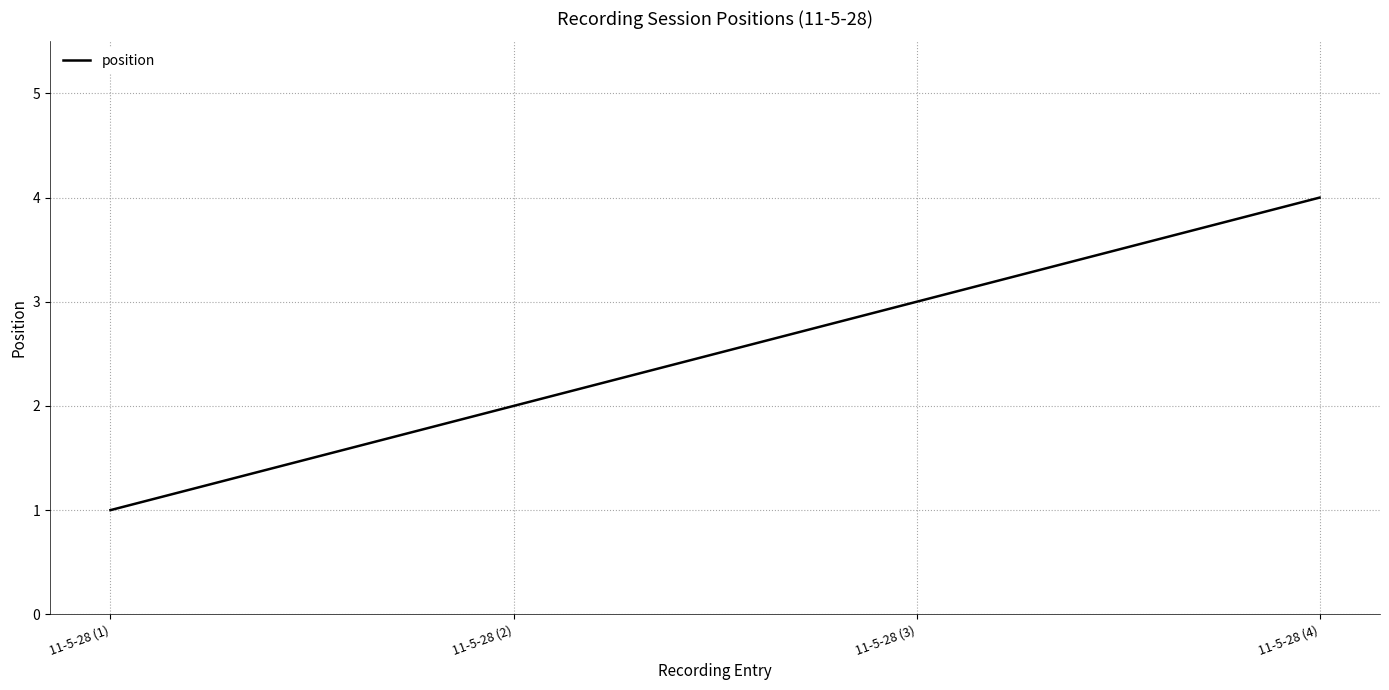

Reading left to right, extract all data points from this chart.

11-5-28 (1)=1	11-5-28 (2)=2	11-5-28 (3)=3	11-5-28 (4)=4